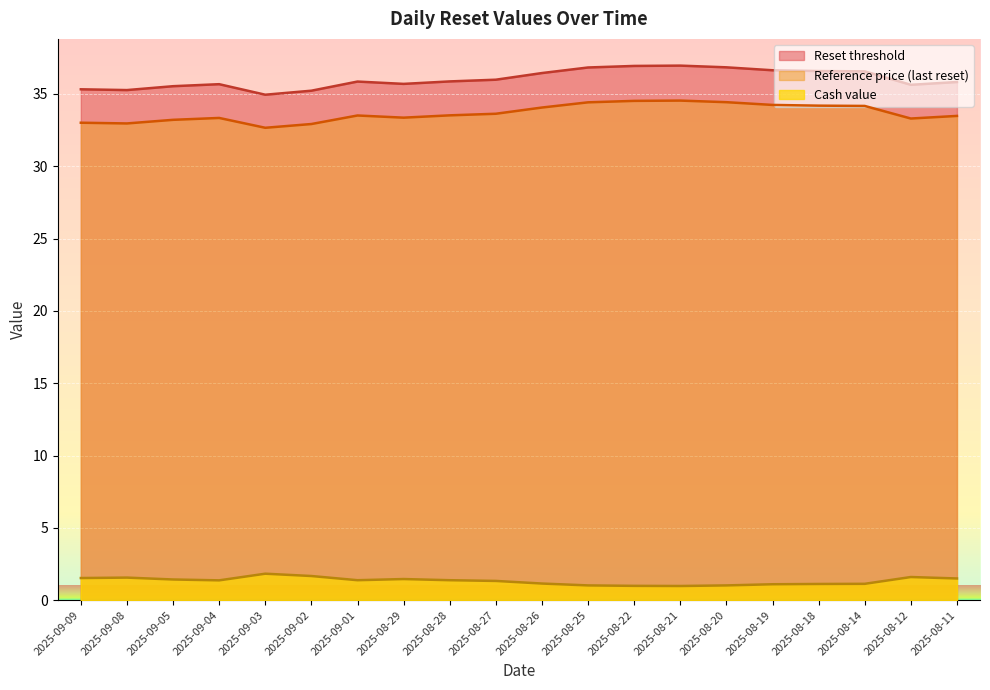

What is the label of the 7th point from the left?

2025-09-01